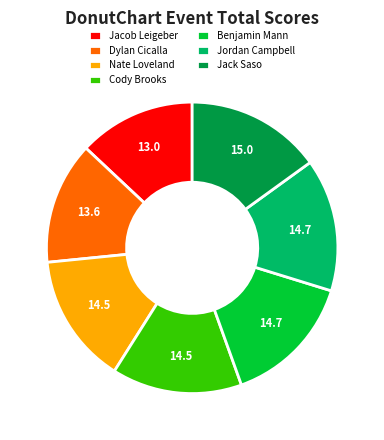

Which category has the smallest portion of the pie?

Jacob Leigeber